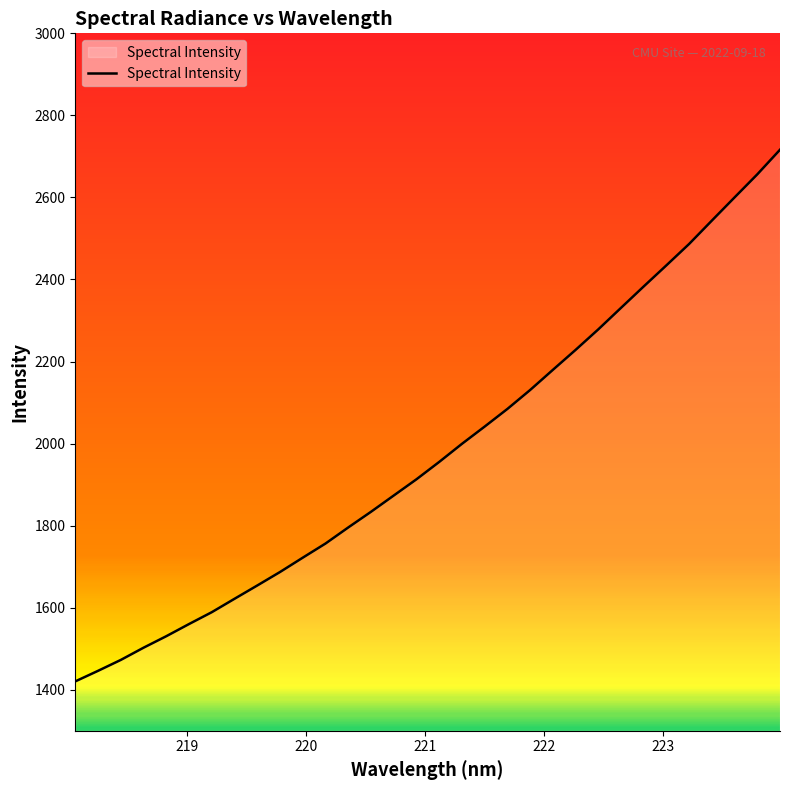

What is the maximum value shown in the chart?

2716.3